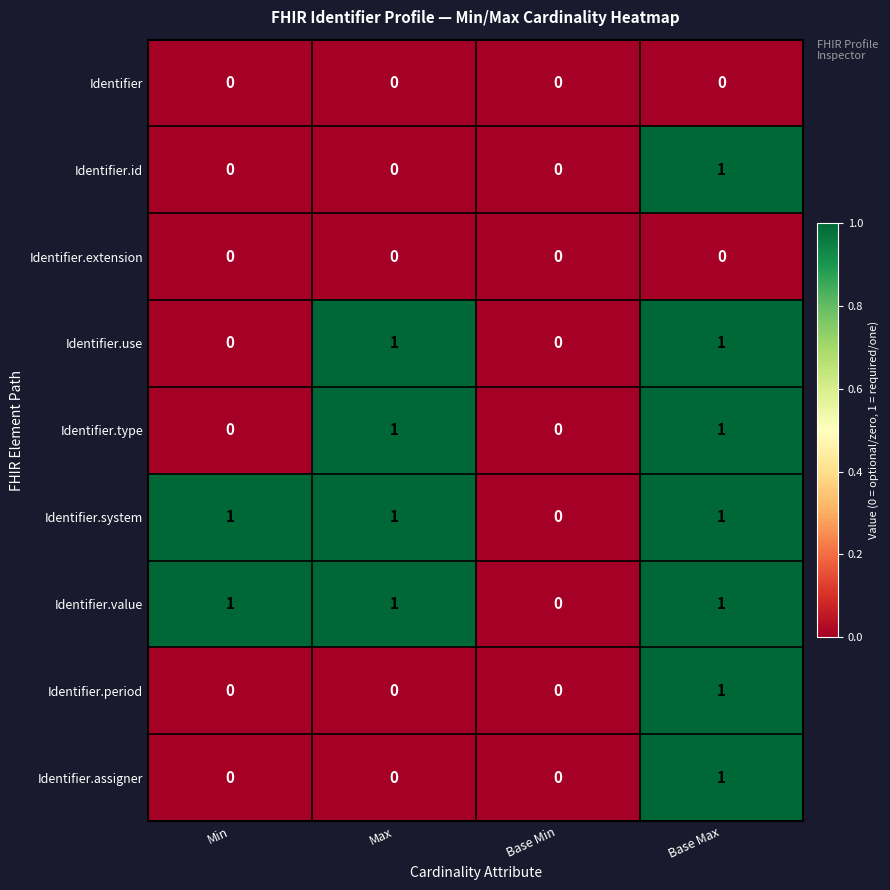

Is the value of Identifier.value at Base Min greater than the value of Identifier.use at Base Max?

No